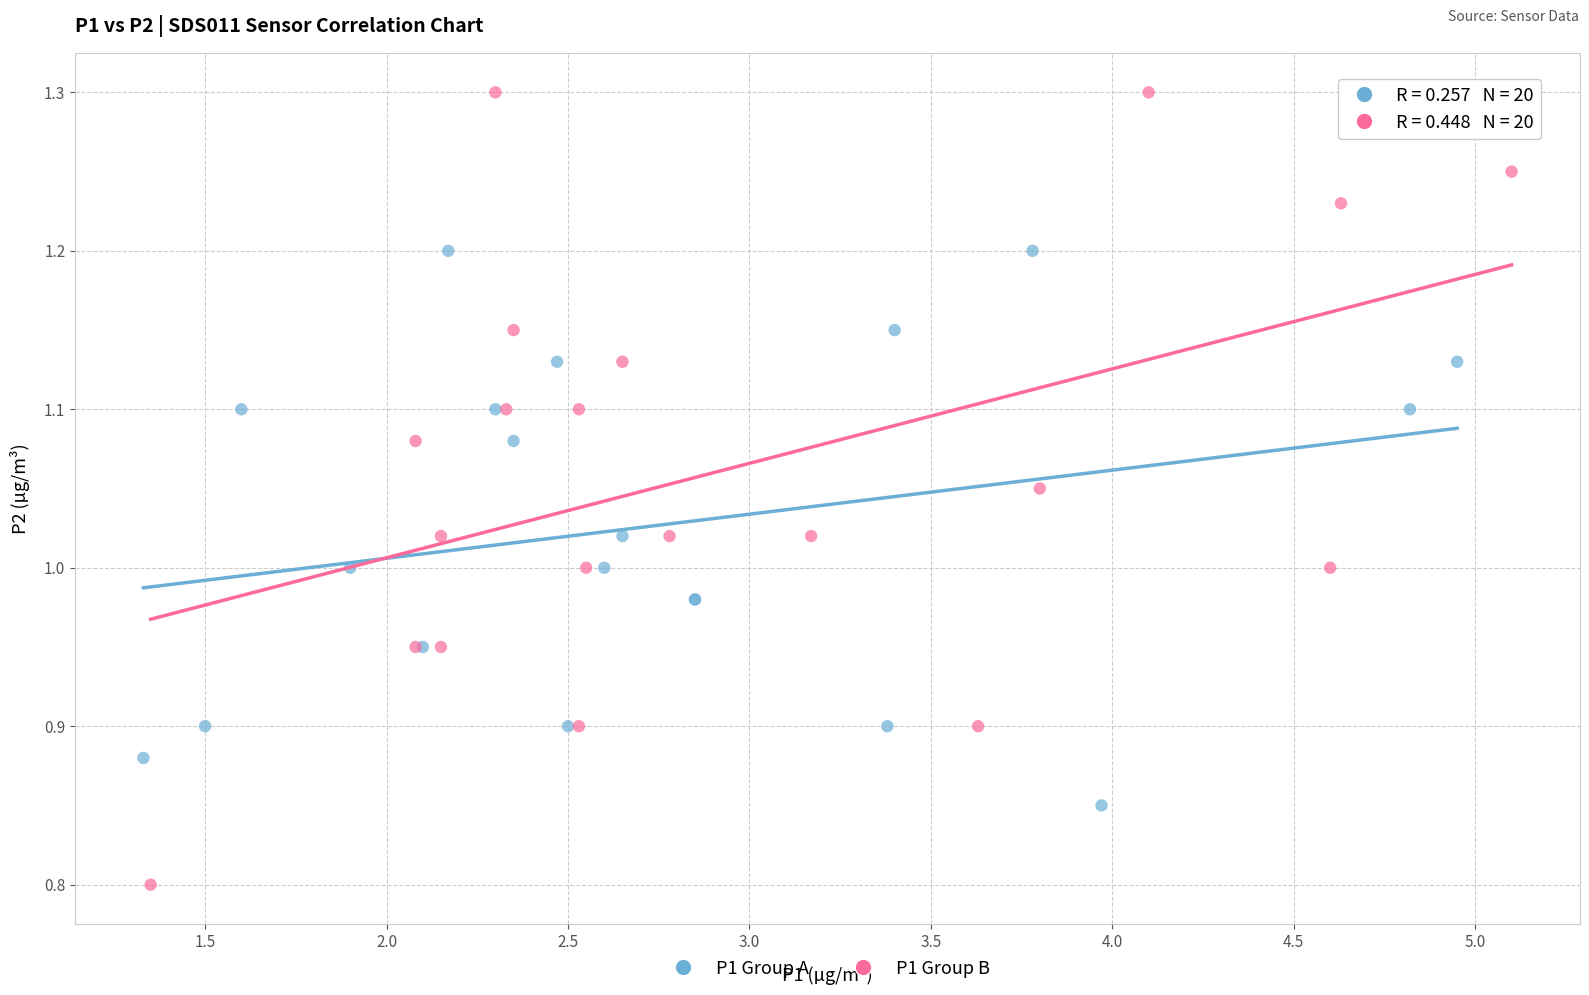

Which series contains the lowest Y value?

P1 Group B